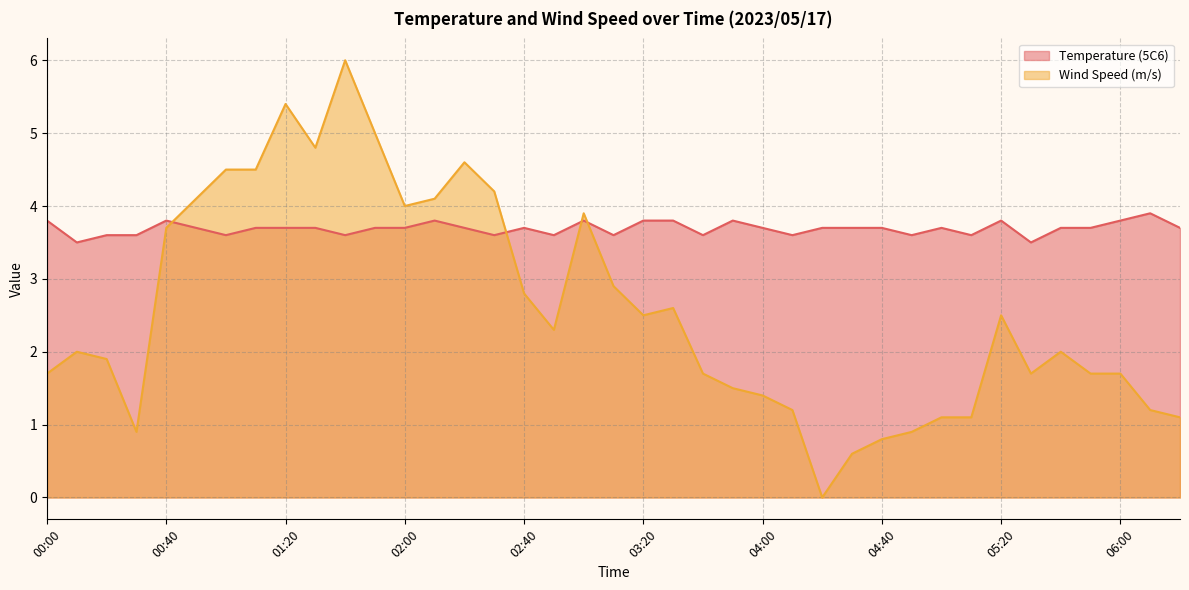

What is the difference between the maximum and minimum values in the Temperature (5C6) series?

0.4